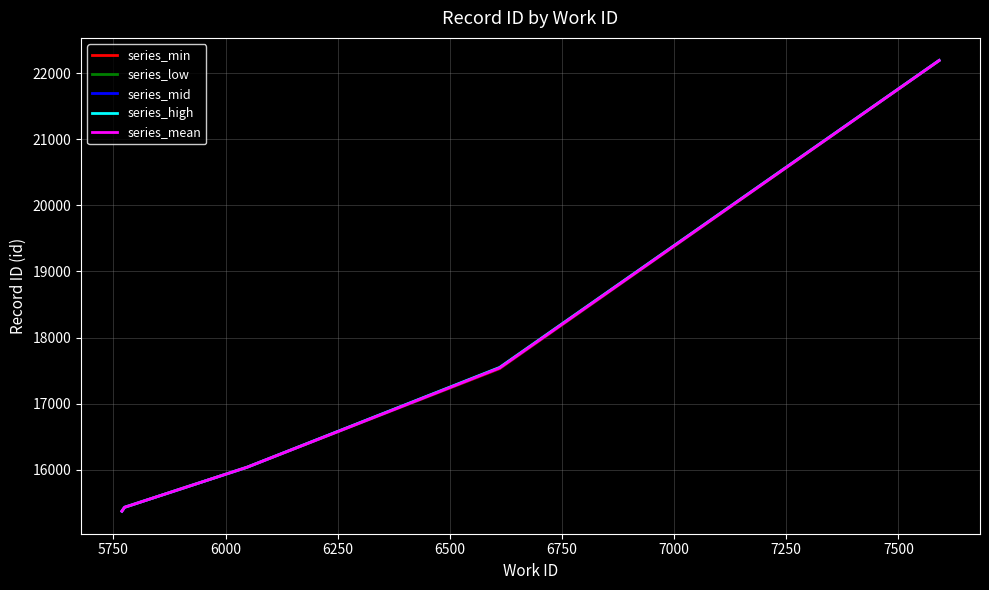

How many lines are shown in the chart?

5